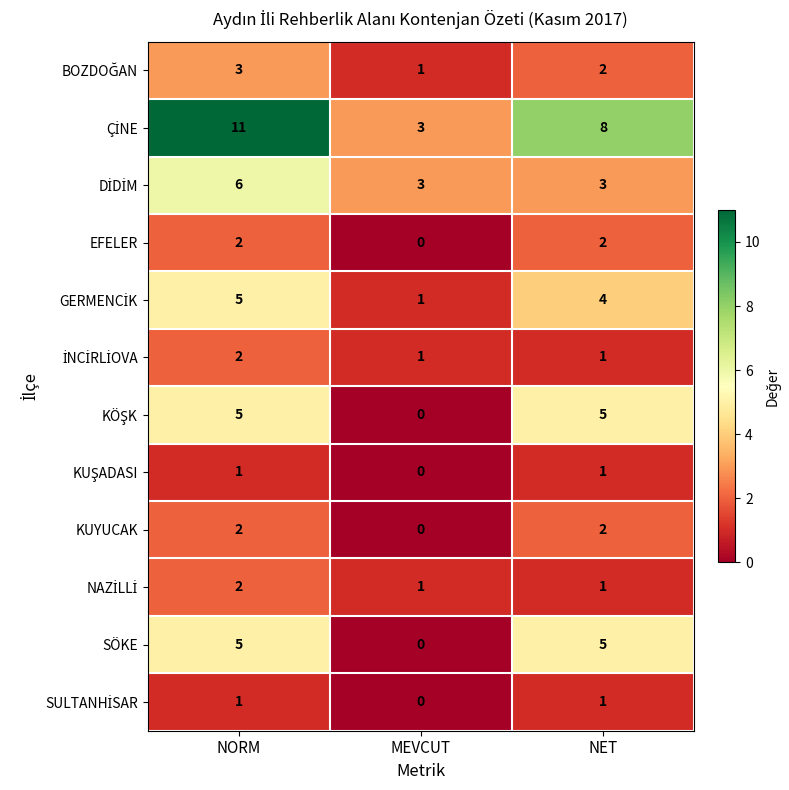

True or false: SÖKE has a value of 0 at MEVCUT.

True